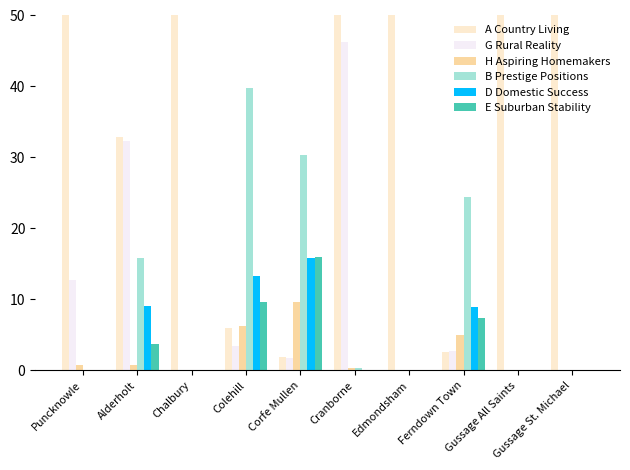

At which label is G Rural Reality closest to 23?

Alderholt